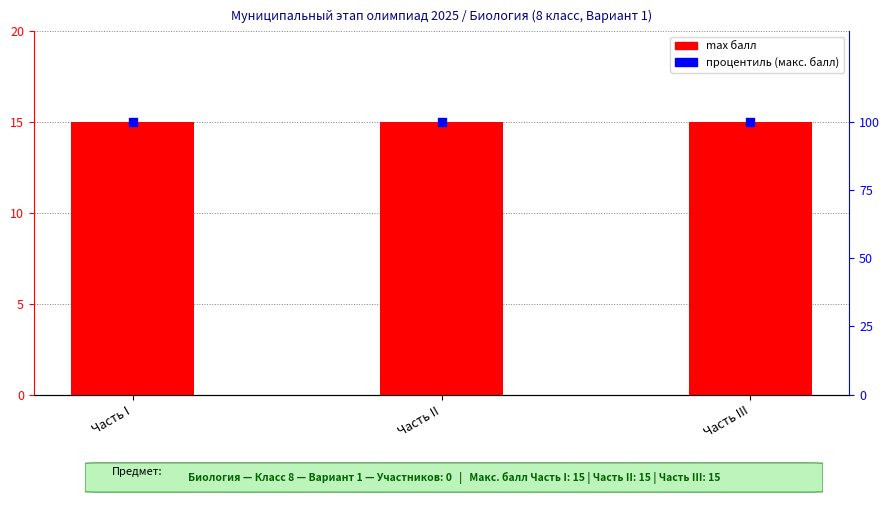

Which series contains the lowest Y value?

max балл